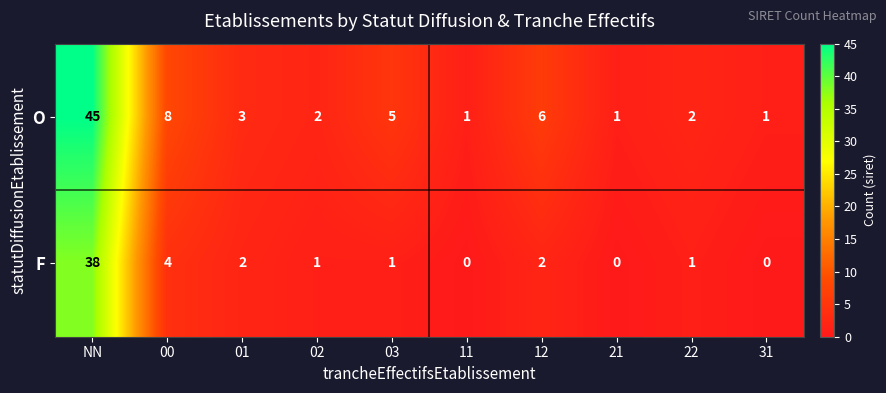

What is the difference between the maximum and second lowest values in the O series?

44